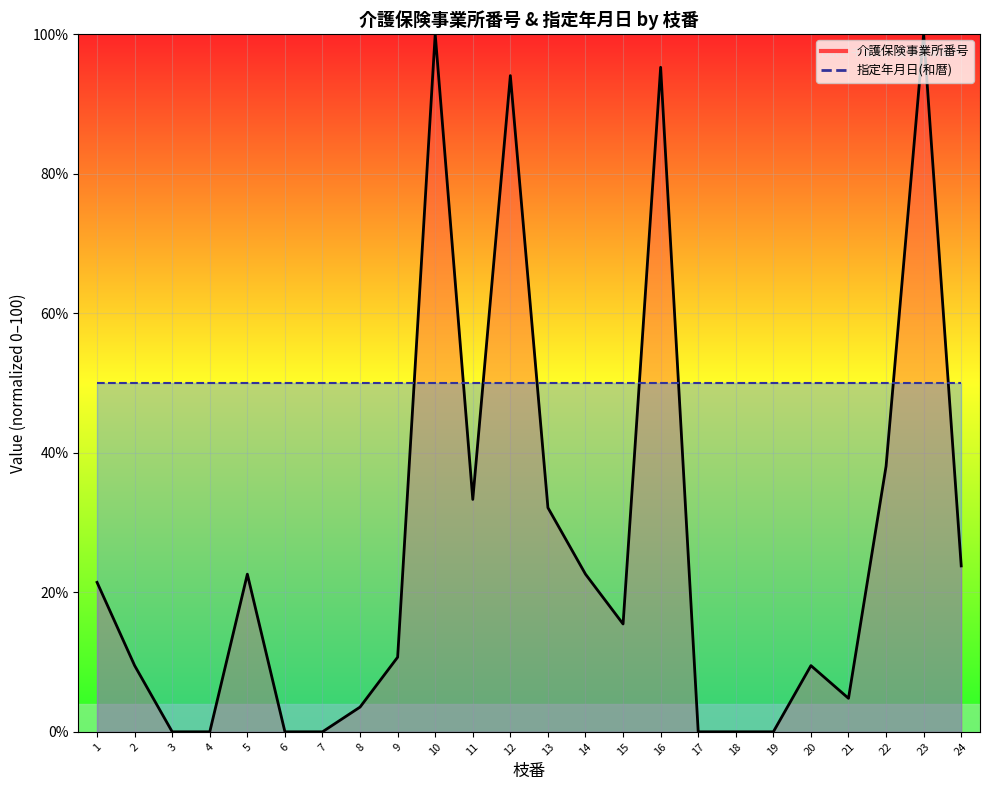

List the labels in order of value, largest first.

23, 10, 16, 12, 22, 11, 13, 24, 14, 5, 1, 15, 9, 2, 20, 21, 8, 19, 18, 17, 7, 6, 4, 3